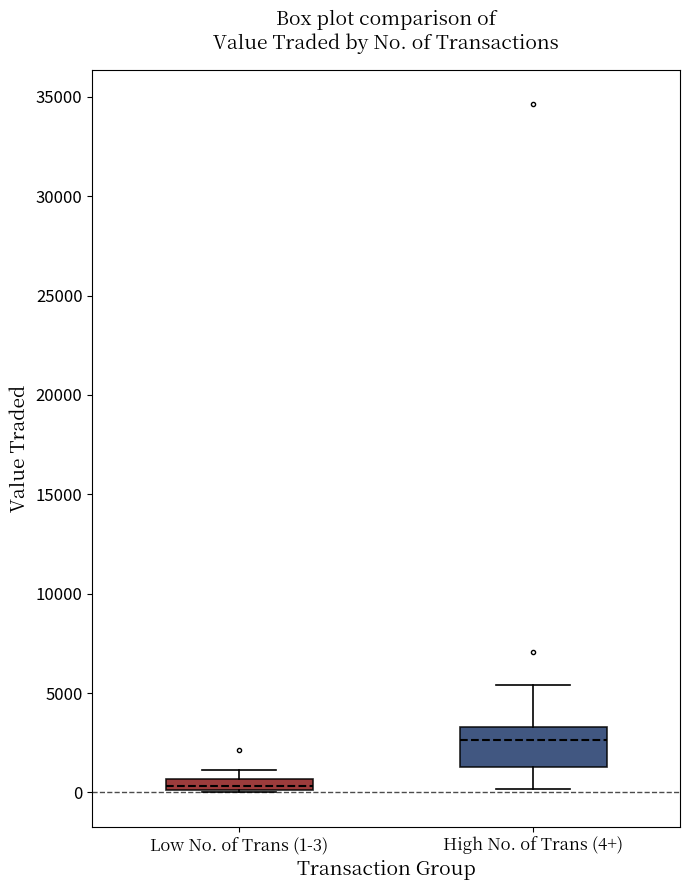

Which box's median line is the highest?

High No. of Trans (4+)